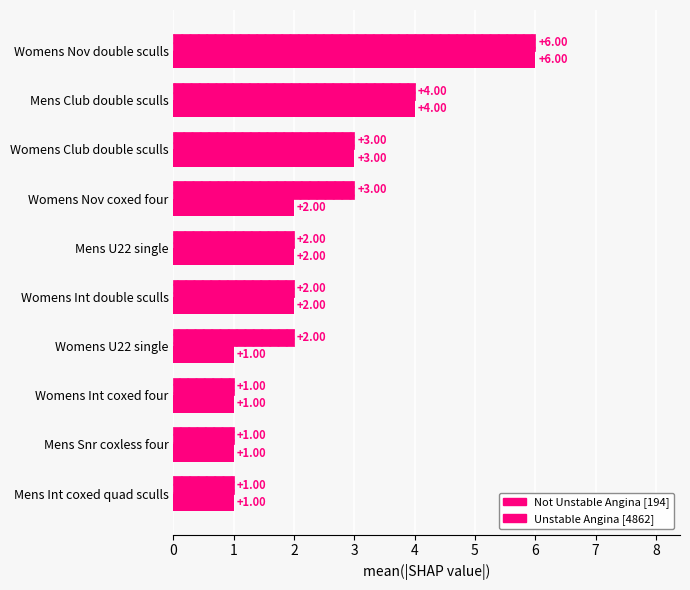

Reading left to right, extract all data points from this chart.

Not Unstable Angina [194]: 6	4	3	2	2	2	1	1	1	1
Unstable Angina [4862]: 6	4	3	3	2	2	2	1	1	1